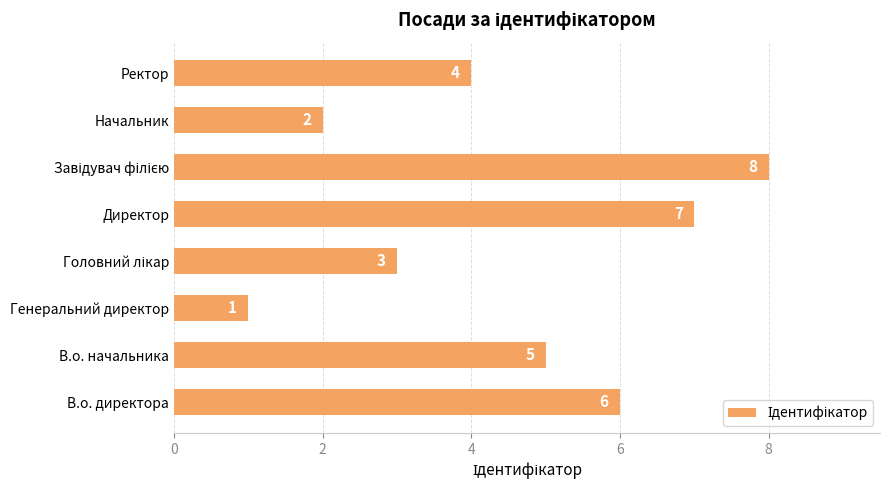

What is the minimum value shown in the chart?

1